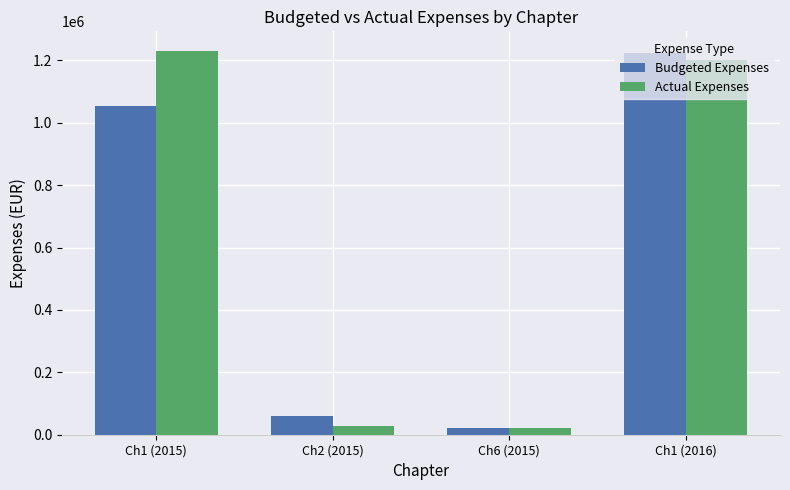

What is the difference between the Actual Expenses values at Ch2 (2015) and Ch1 (2015)?

1202575.2